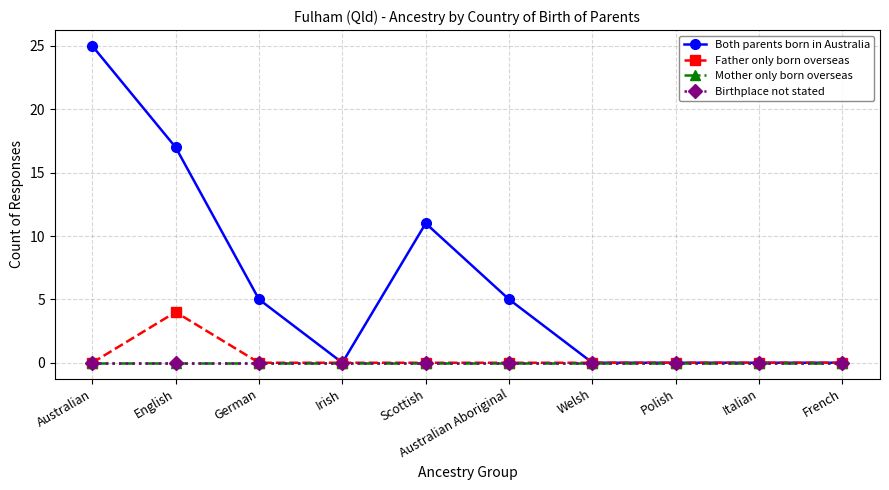

Reading right to left, list all the values displayed in this chart.

Both parents born in Australia: 0	0	0	0	5	11	0	5	17	25
Father only born overseas: 0	0	0	0	0	0	0	0	4	0
Mother only born overseas: 0	0	0	0	0	0	0	0	0	0
Birthplace not stated: 0	0	0	0	0	0	0	0	0	0